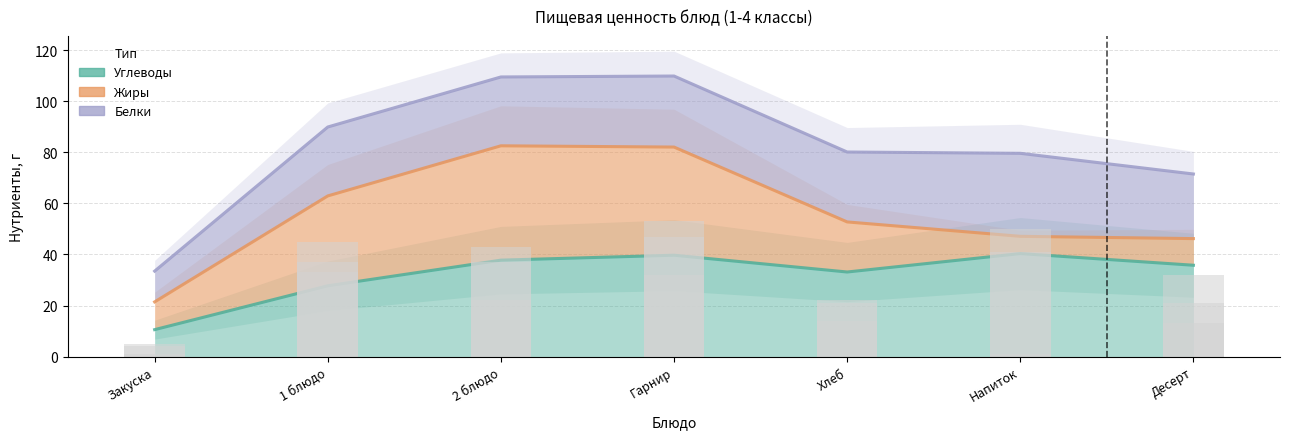

What is the value of the Жиры bar at the 5th from the left?

52.7